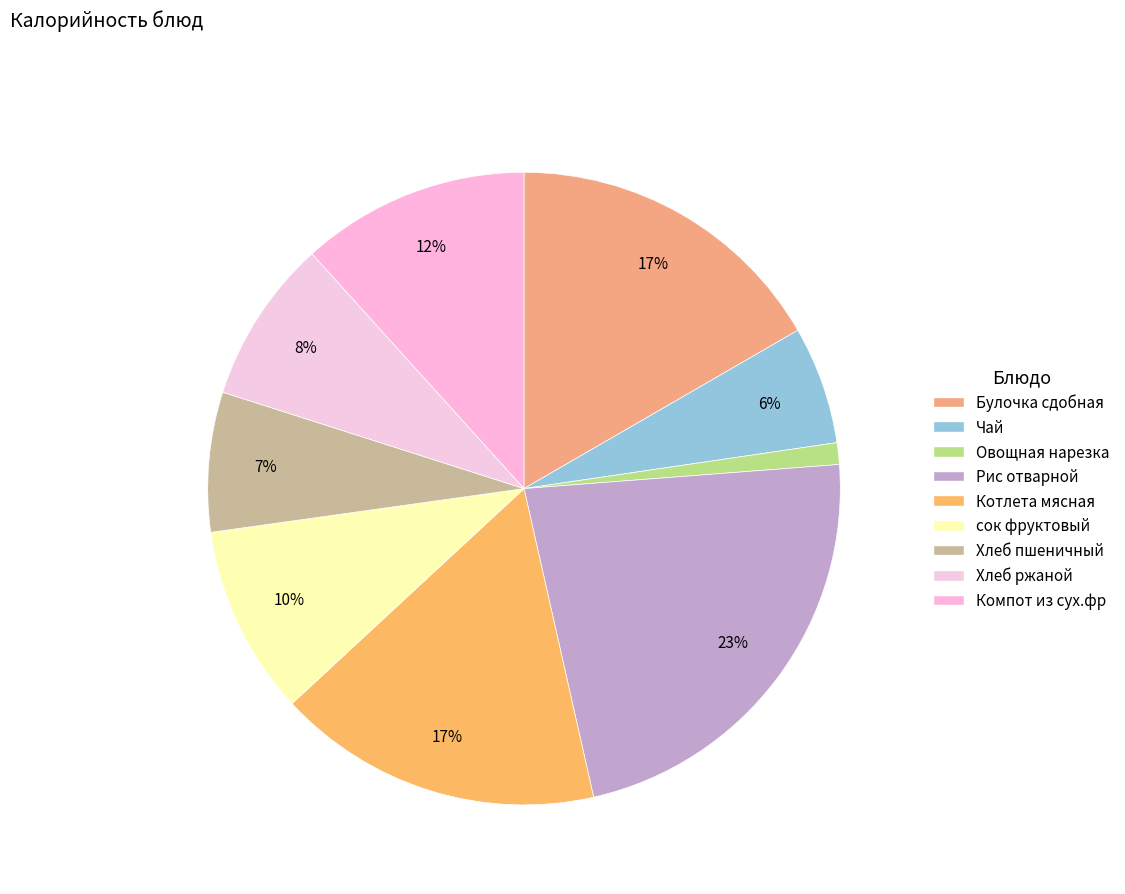

What is the change in value from Булочка сдобная to Рис отварной?

+57.2